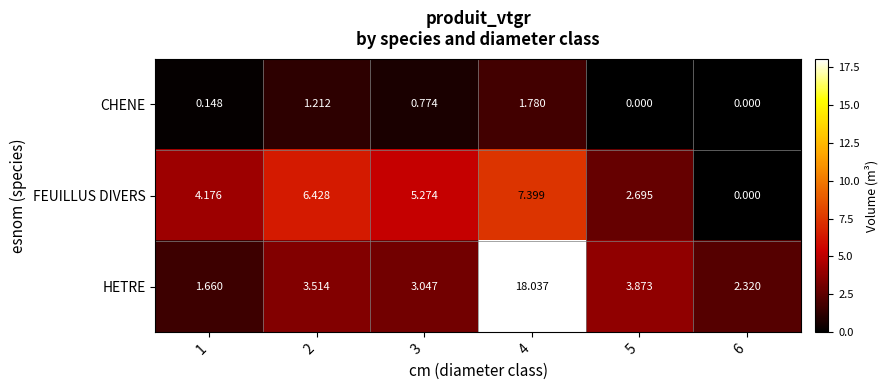

Which series changed the most between 2 and 3?

FEUILLUS DIVERS